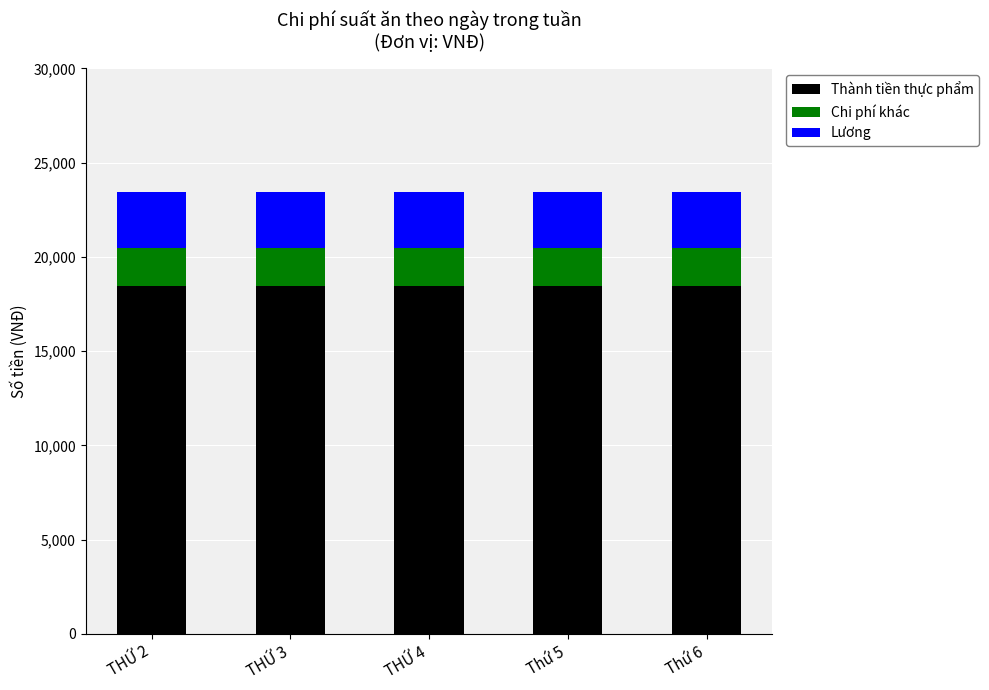

What is the minimum value for Thành tiền thực phẩm?

18449.6